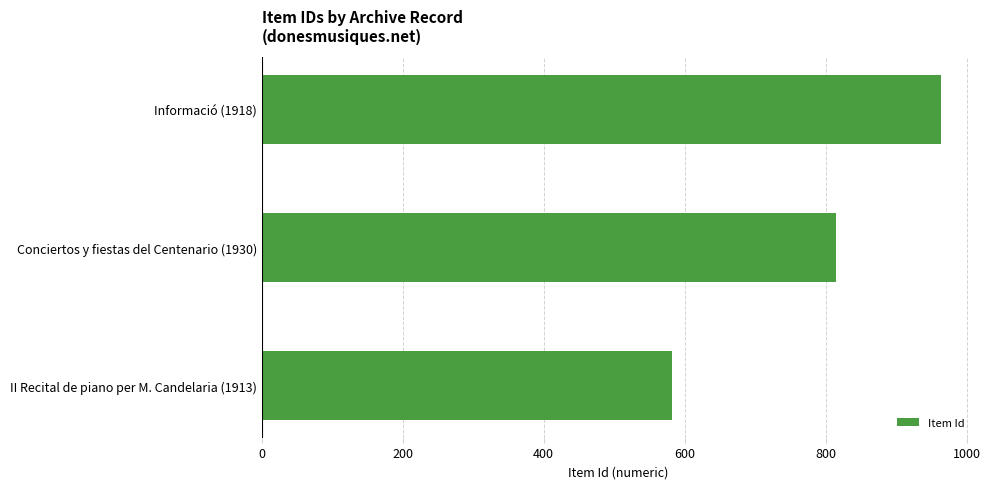

Are the bars grouped side by side (vs. stacked)?

No